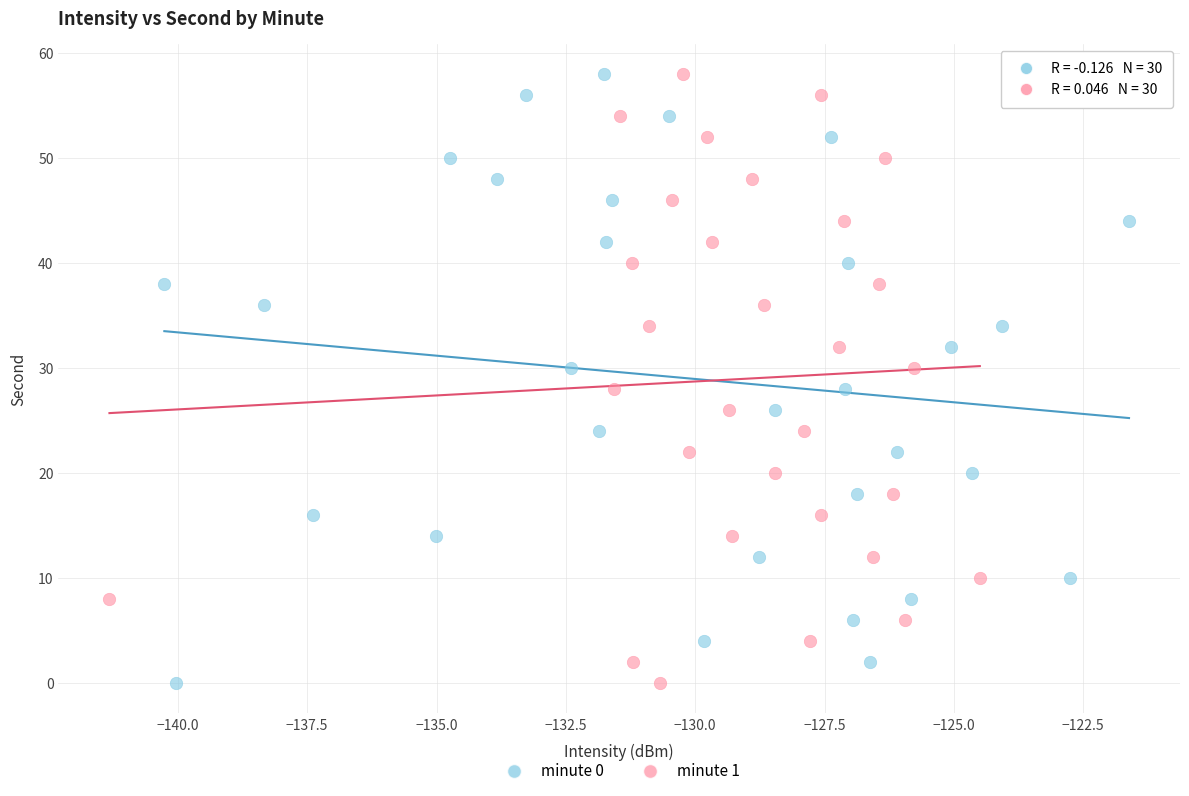

What are all the series names shown in the legend?

minute 0, minute 1